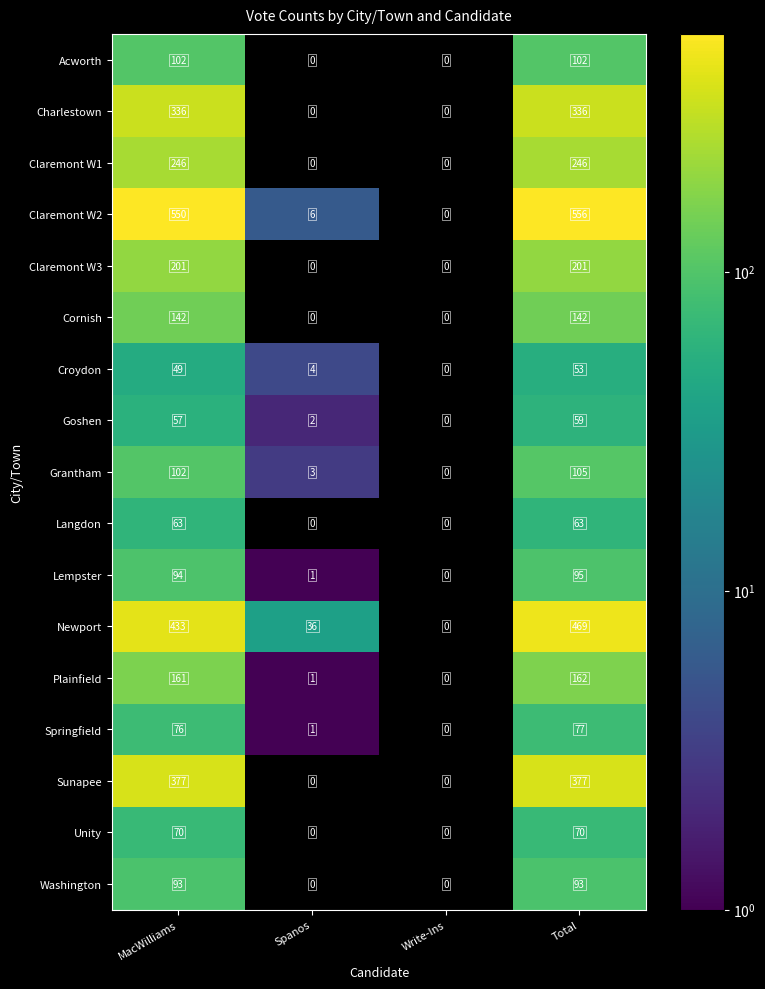

What is the maximum value shown in the chart?

556